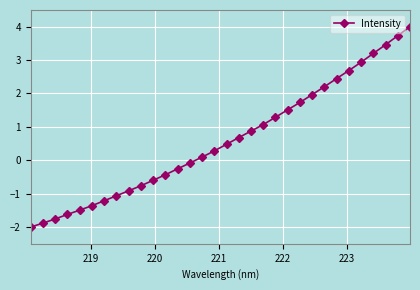

What is the value of the 17th point from the left?

0.5